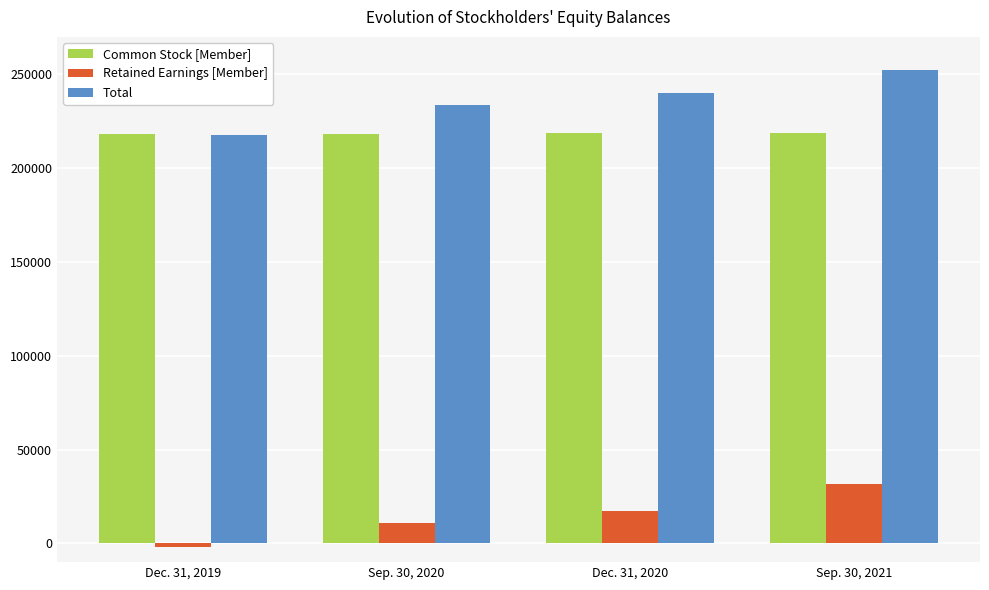

What is the sum of all Common Stock [Member] values?

874073